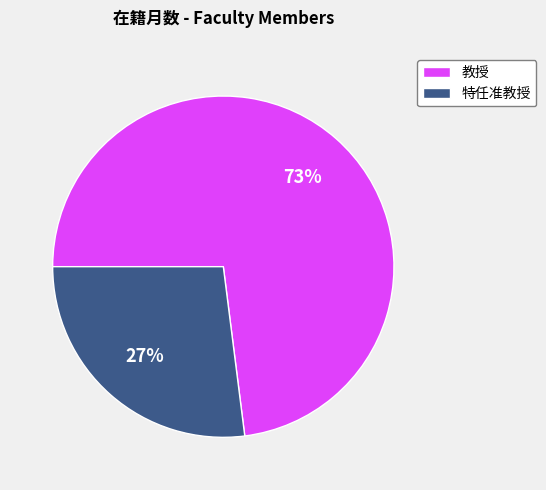

To the nearest percent, what is the average slice percentage?

50%